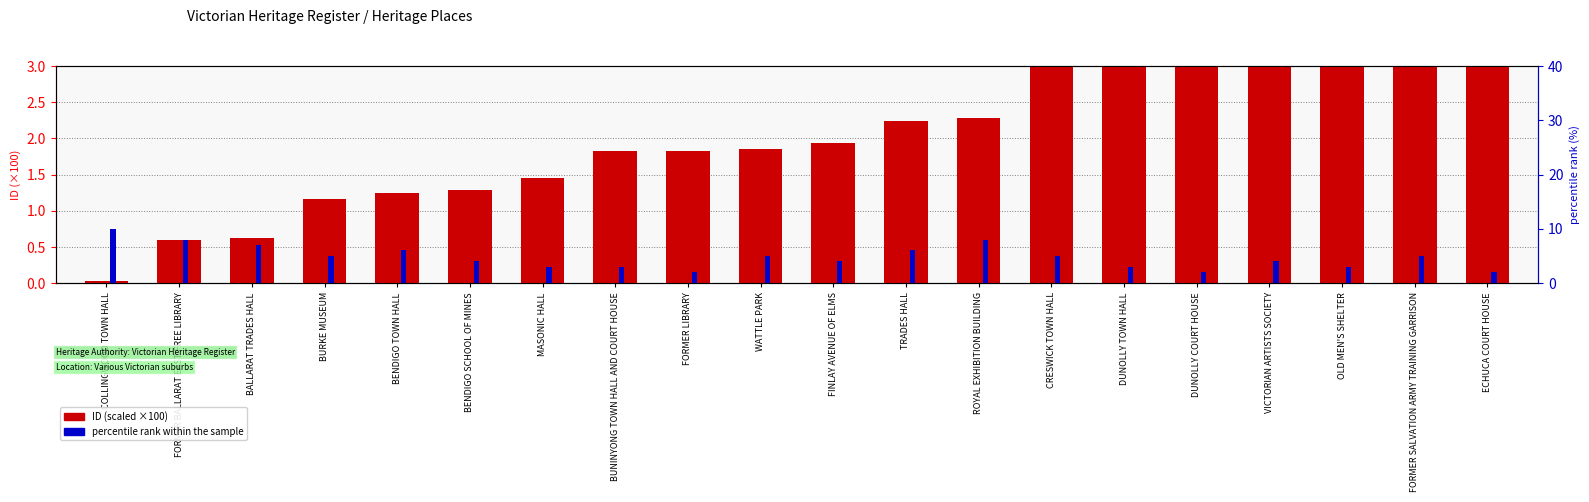

Where does the percentile rank within the sample series first go above 5?

COLLINGWOOD TOWN HALL